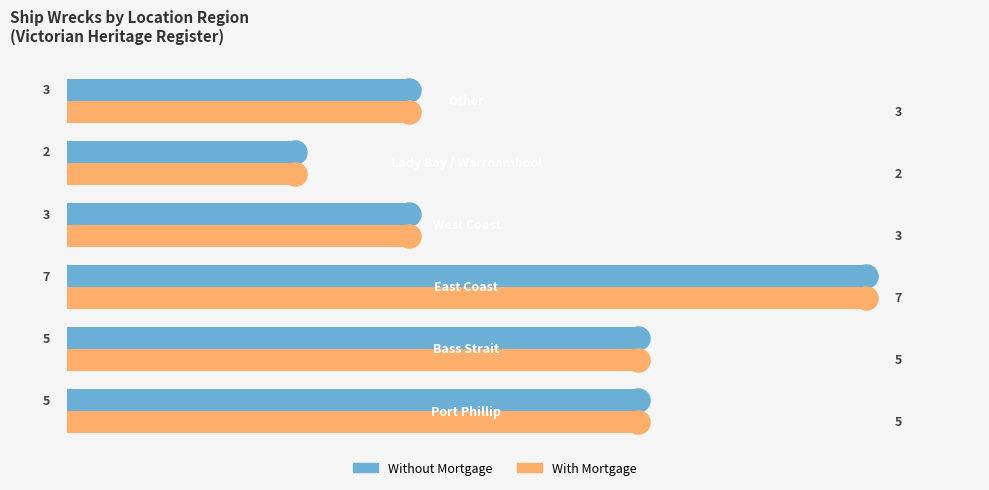

Which series has the largest total across all categories?

Without Mortgage